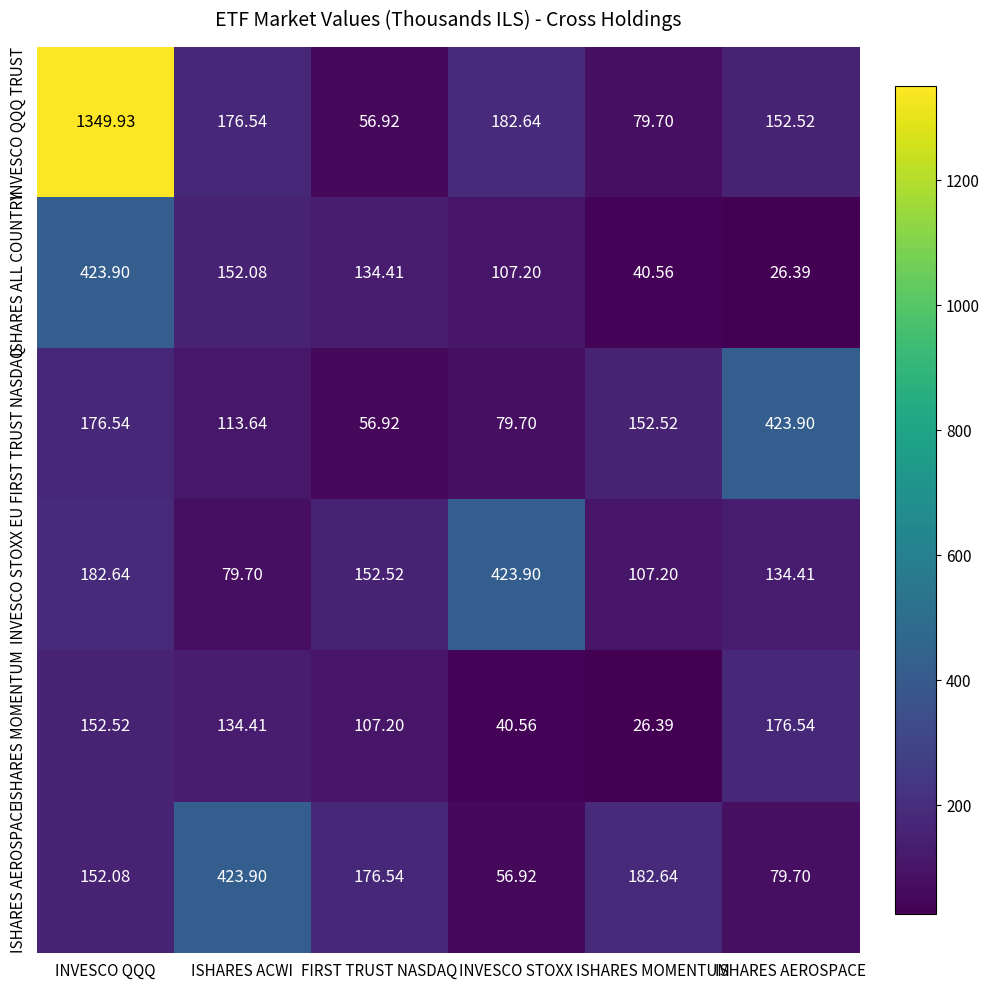

Where does the ISHARES ALL COUNTRY series first go above 134?

INVESCO QQQ